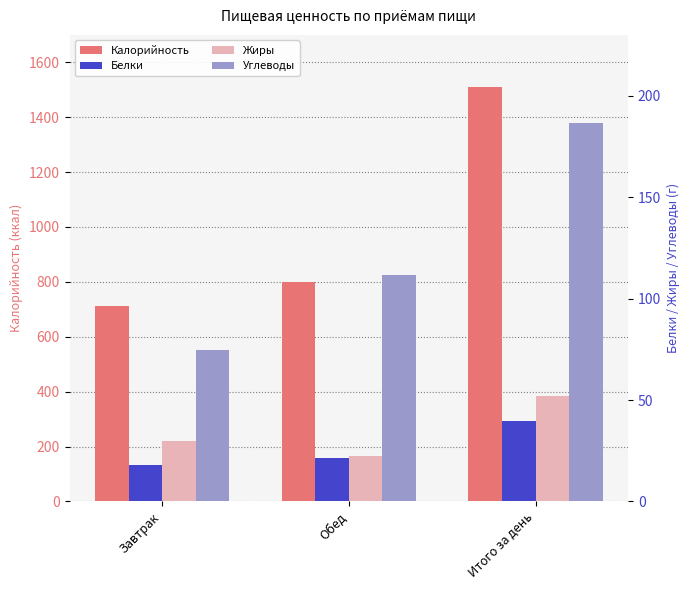

Does the chart contain any negative values?

No